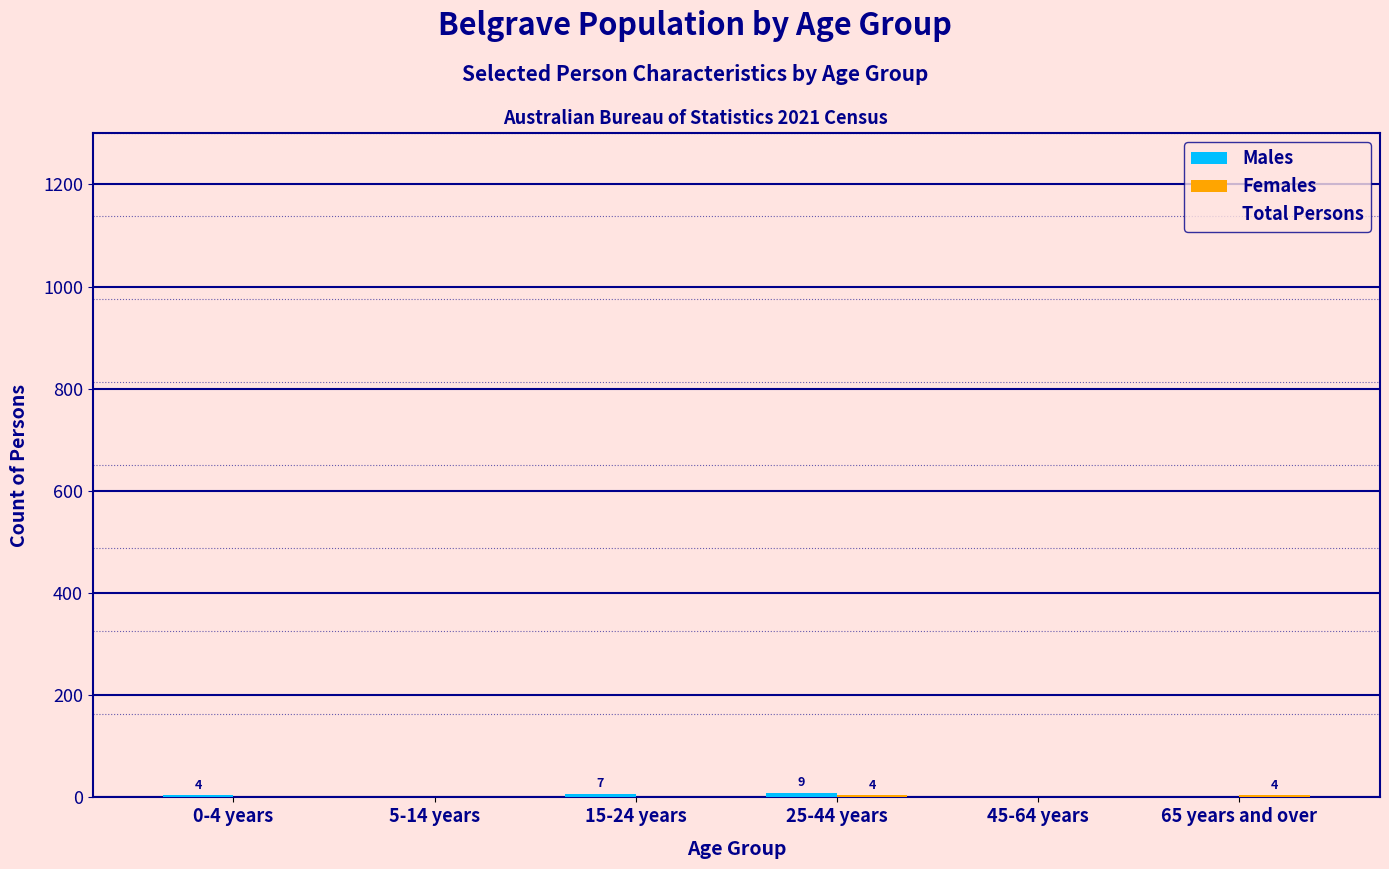

How many groups of bars are there?

6